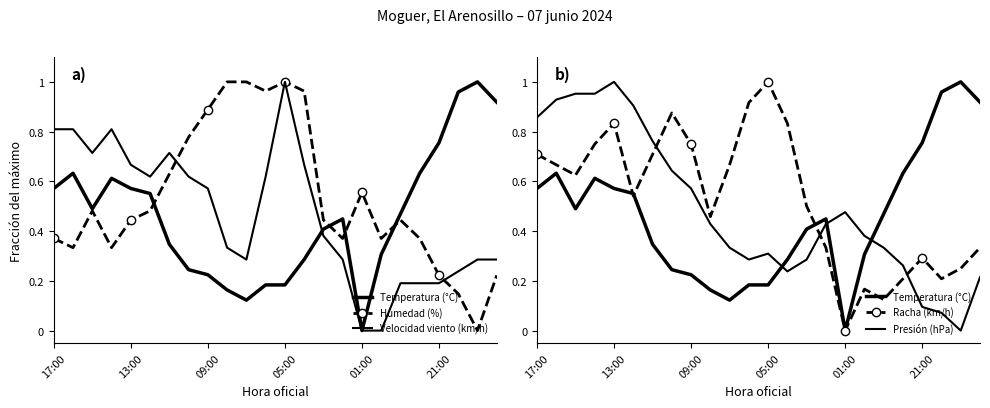

Reading left to right, transcribe all the data shown in this chart.

Temperatura (°C): 0.6	0.6	0.5	0.6	0.6	0.6	0.3	0.2	0.2	0.2	0.1	0.2	0.2	0.3	0.4	0.4	0.0	0.3	0.5	0.6	0.8	1.0	1.0	0.9
Humedad (%): 0.4	0.3	0.5	0.3	0.4	0.5	0.6	0.8	0.9	1.0	1.0	1.0	1.0	1.0	0.4	0.4	0.6	0.4	0.4	0.4	0.2	0.1	0.0	0.2
Velocidad viento (km/h): 0.8	0.8	0.7	0.8	0.7	0.6	0.7	0.6	0.6	0.3	0.3	0.6	1.0	0.7	0.4	0.3	0.0	0.0	0.2	0.2	0.2	0.2	0.3	0.3
Racha (km/h): 0.7	0.7	0.6	0.8	0.8	0.5	0.7	0.9	0.8	0.5	0.7	0.9	1.0	0.8	0.5	0.3	0.0	0.2	0.1	0.2	0.3	0.2	0.2	0.3
Presión (hPa): 0.9	0.9	1.0	1.0	1.0	0.9	0.8	0.6	0.6	0.4	0.3	0.3	0.3	0.2	0.3	0.4	0.5	0.4	0.3	0.3	0.1	0.1	0.0	0.2